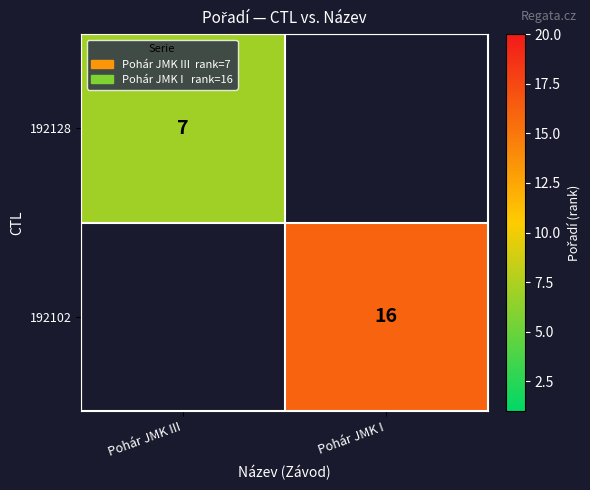

What is the smallest value displayed?

7.0